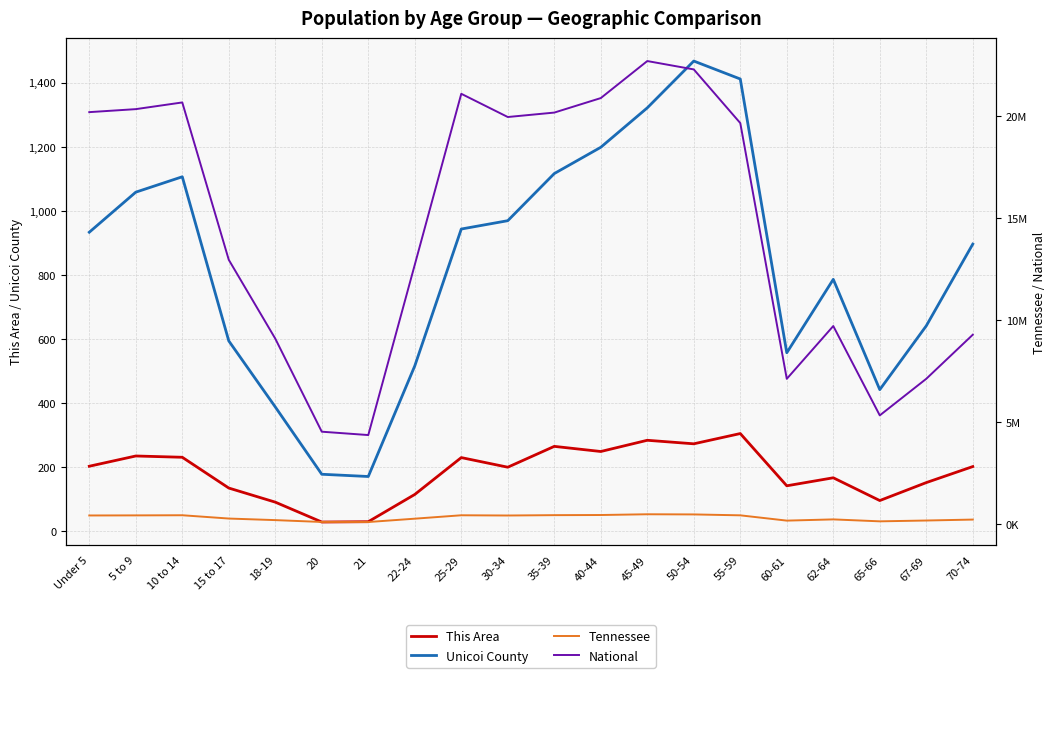

The Tennessee series shows 562981 at 35-39. True or false?

False